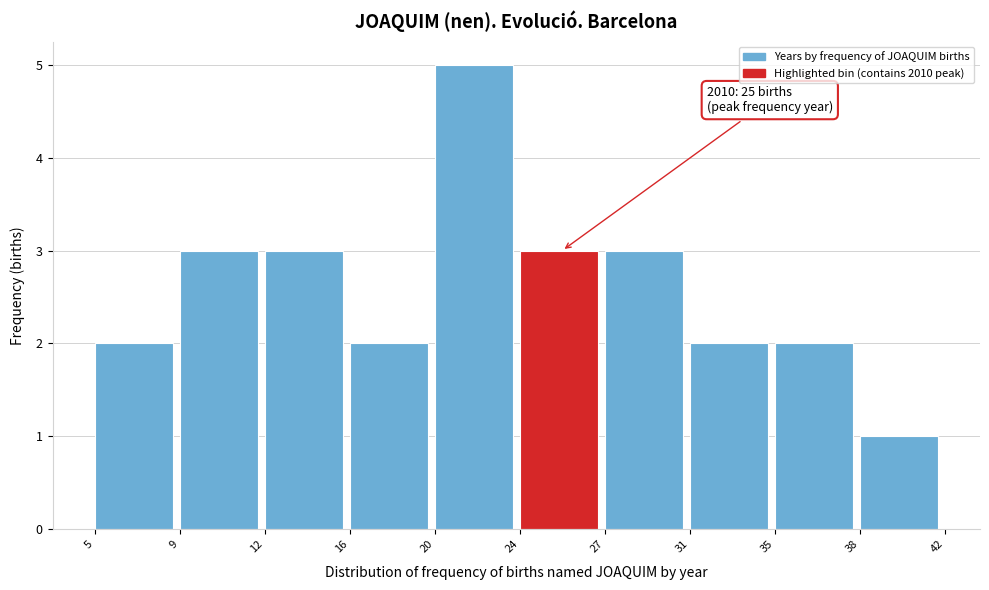

Reading right to left, what are all the values shown in this chart?

1	2	2	3	3	5	2	3	3	2